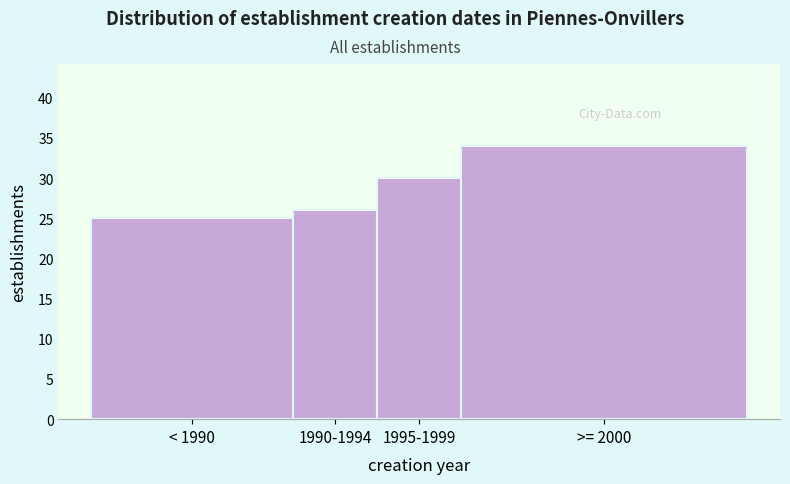

Reading left to right, what are all the values shown in this chart?

25	26	30	34